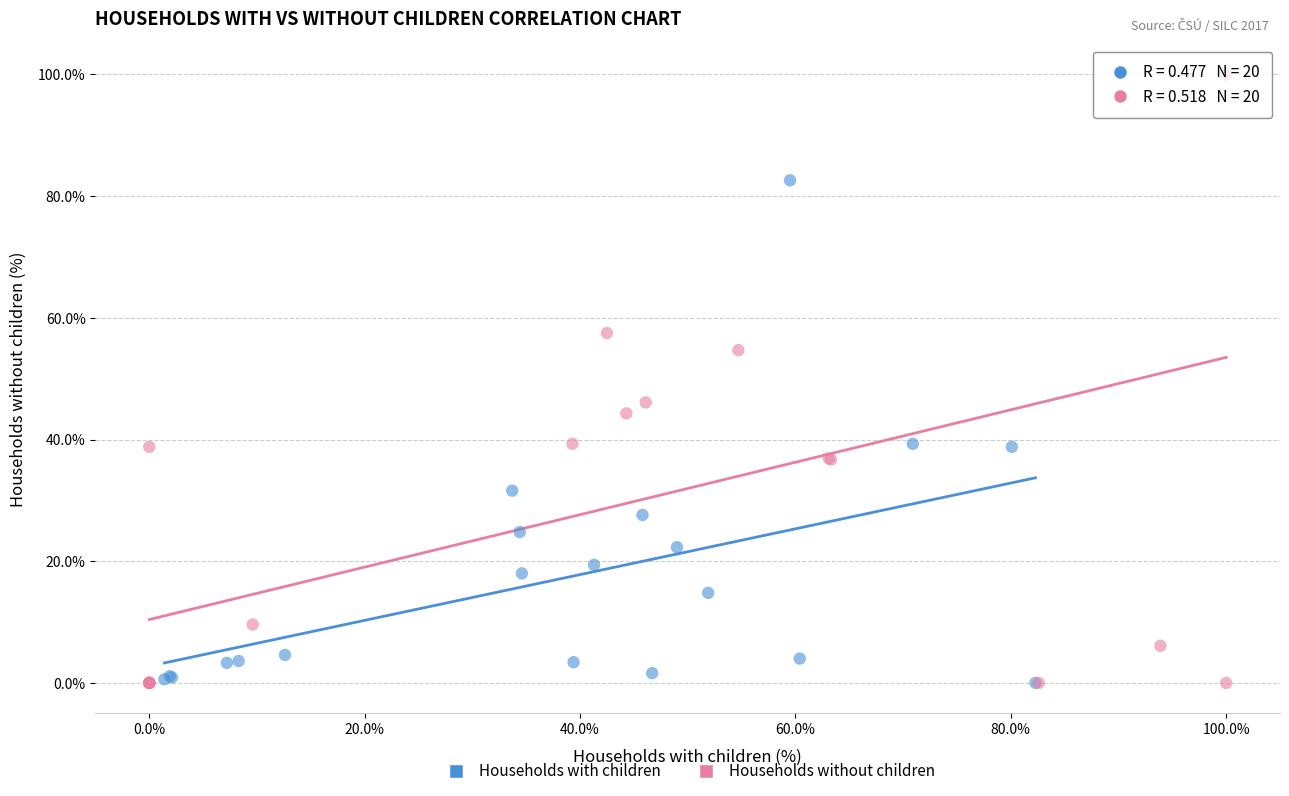

Which series reaches the maximum Y coordinate?

Households without children